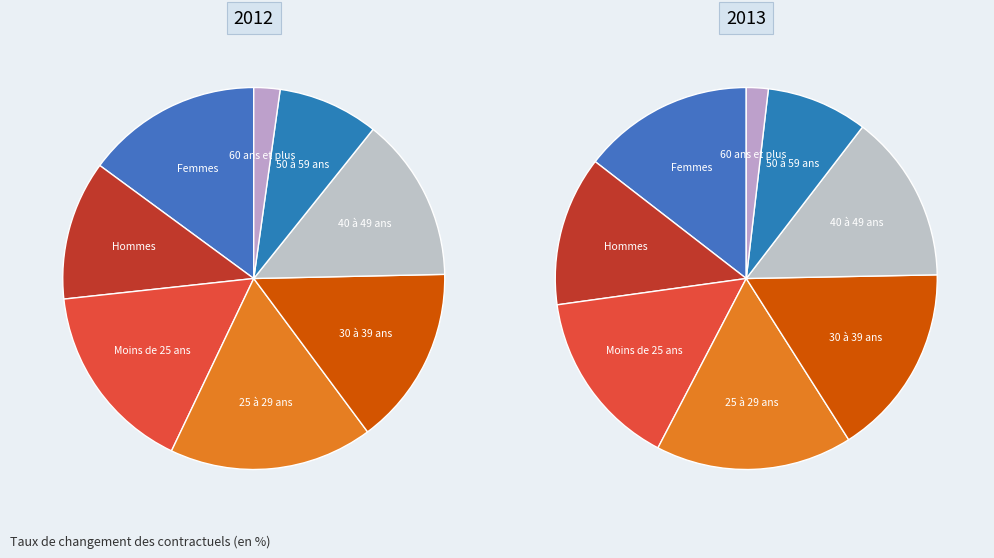

Which category has the smallest portion of the pie?

60 ans et plus